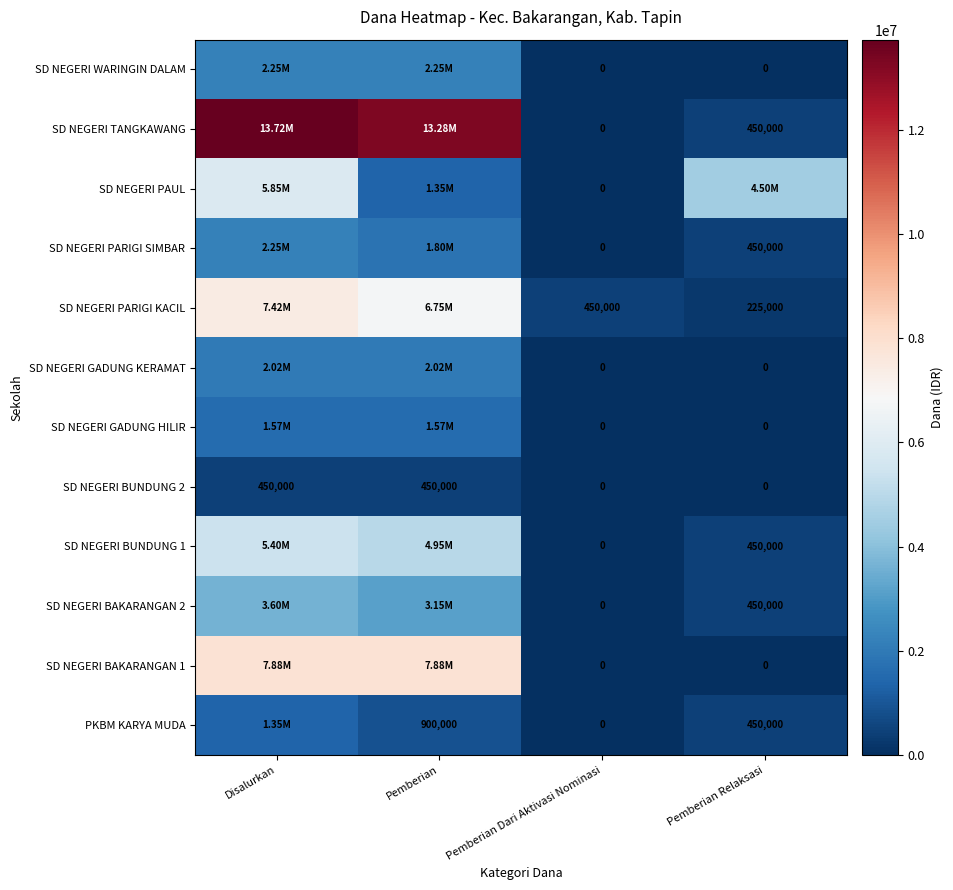

Count the number of categories in the chart.

4